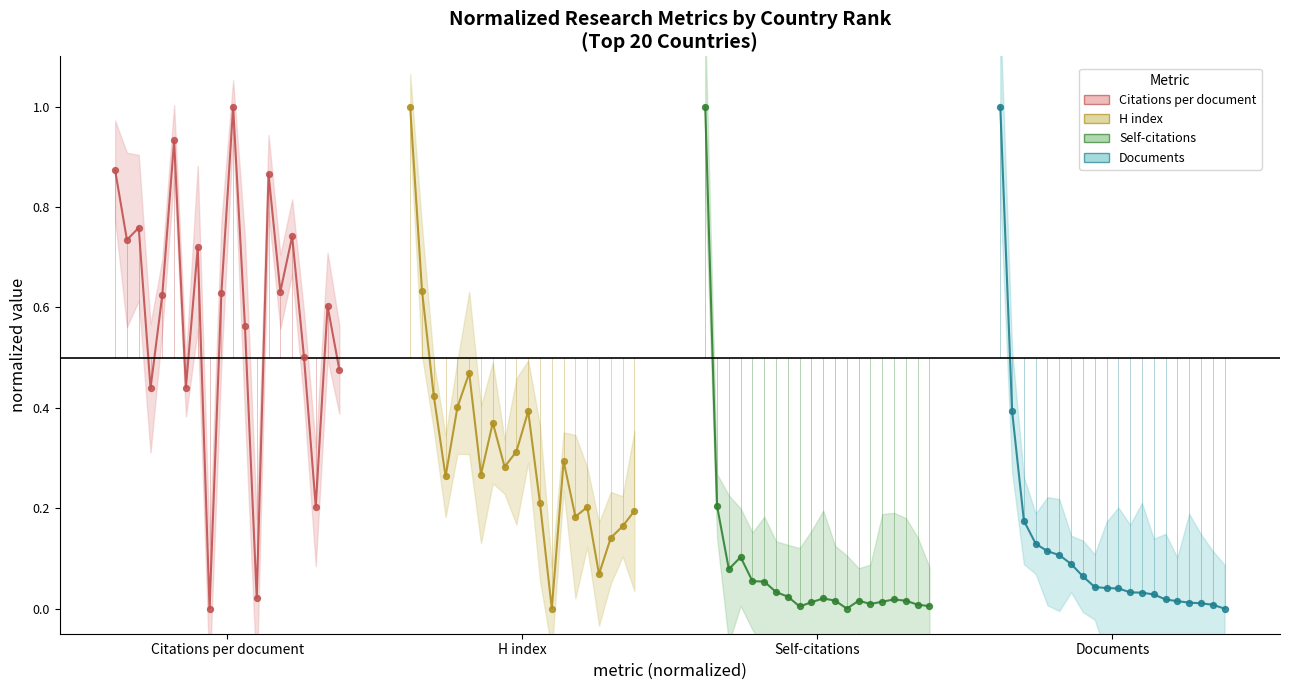

What are all the series names shown in the legend?

Citations per document, H index, Self-citations, Documents